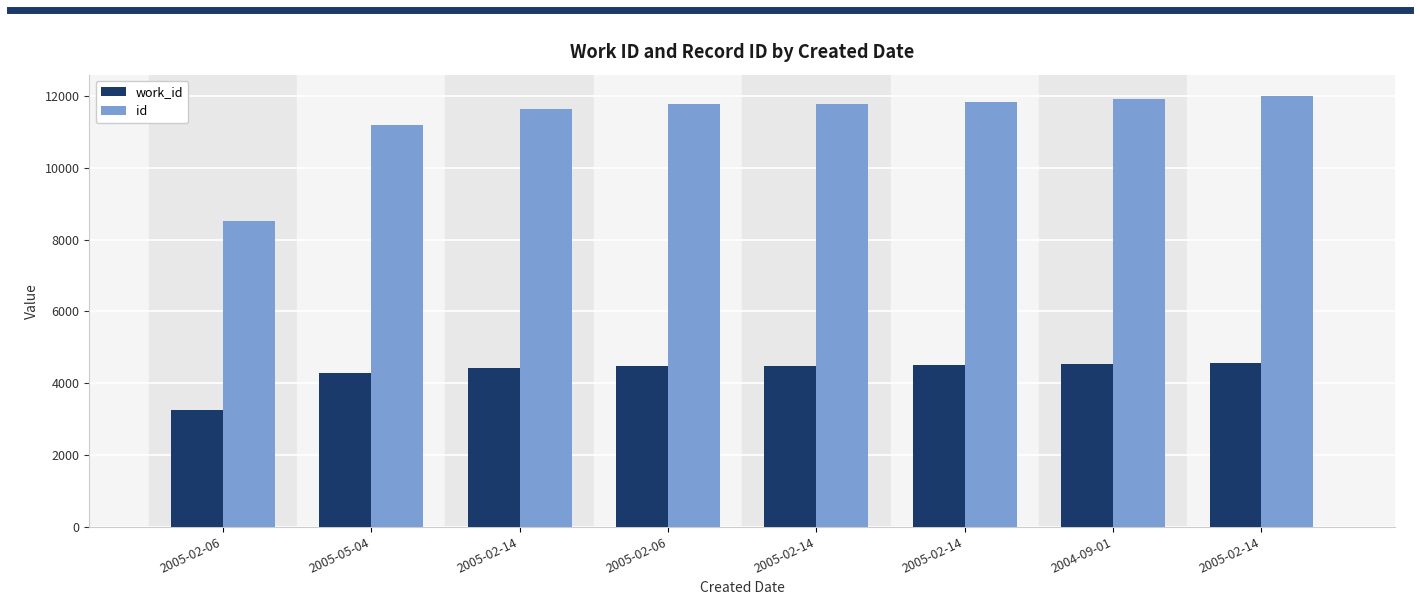

Reading left to right, extract all data points from this chart.

work_id: 3261	4280	4425	4484	4486	4512	4533	4566
id: 8519	11191	11660	11784	11788	11846	11928	12006